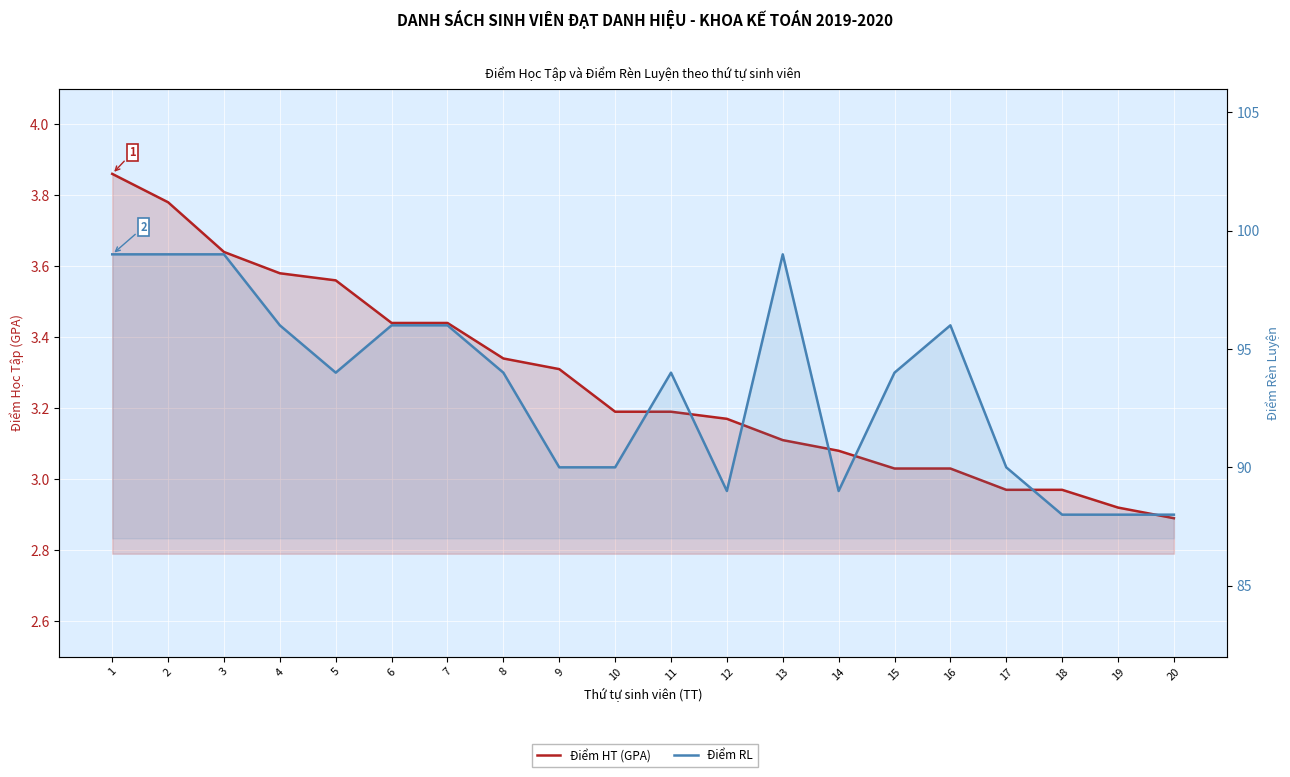

What is the maximum value for Điểm HT (GPA)?

3.9